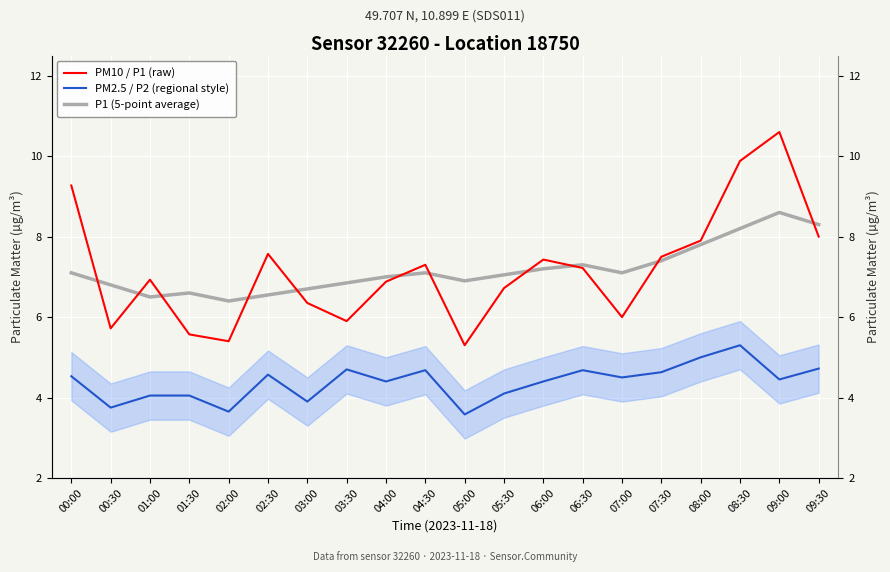

True or false: PM10 / P1 (raw) and PM2.5 / P2 (regional style) cross at least once.

False